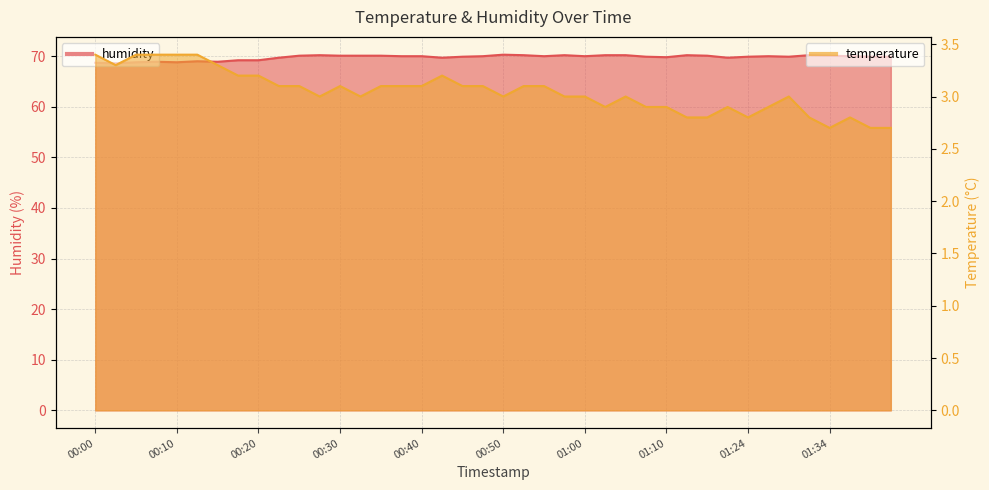

Which series changed the most between 00:08 and 01:17?

humidity